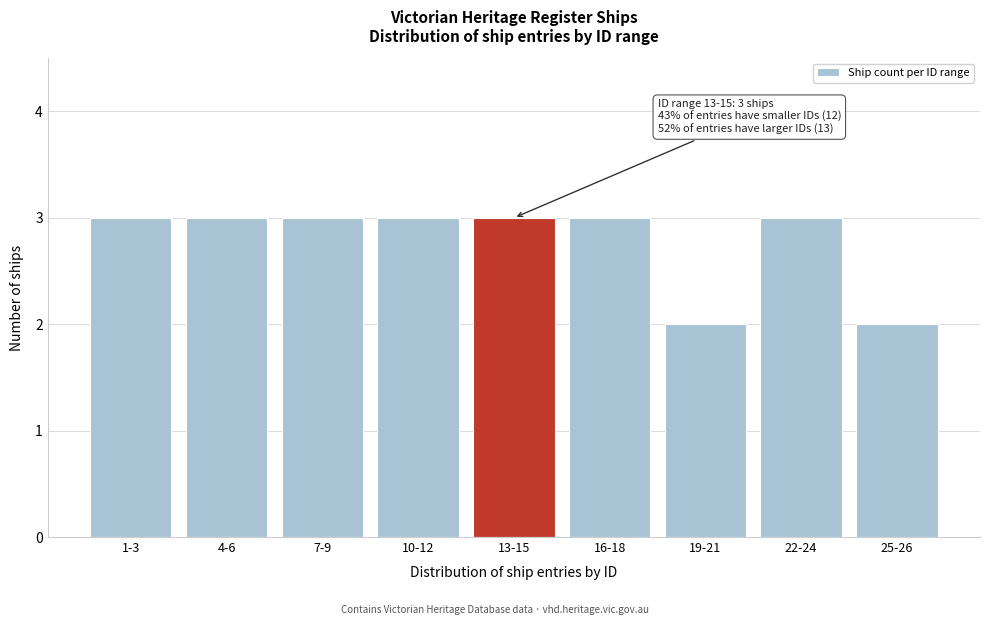

Reading left to right, transcribe all the data shown in this chart.

3	3	3	3	3	3	2	3	2